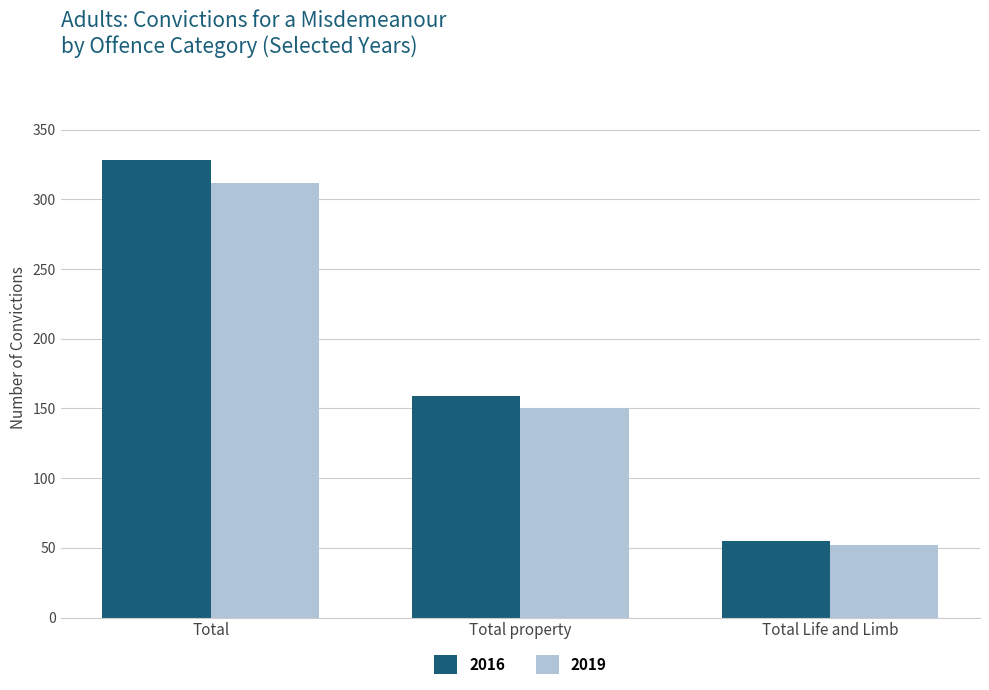

The 2016 series shows 55 at Total Life and Limb. True or false?

True